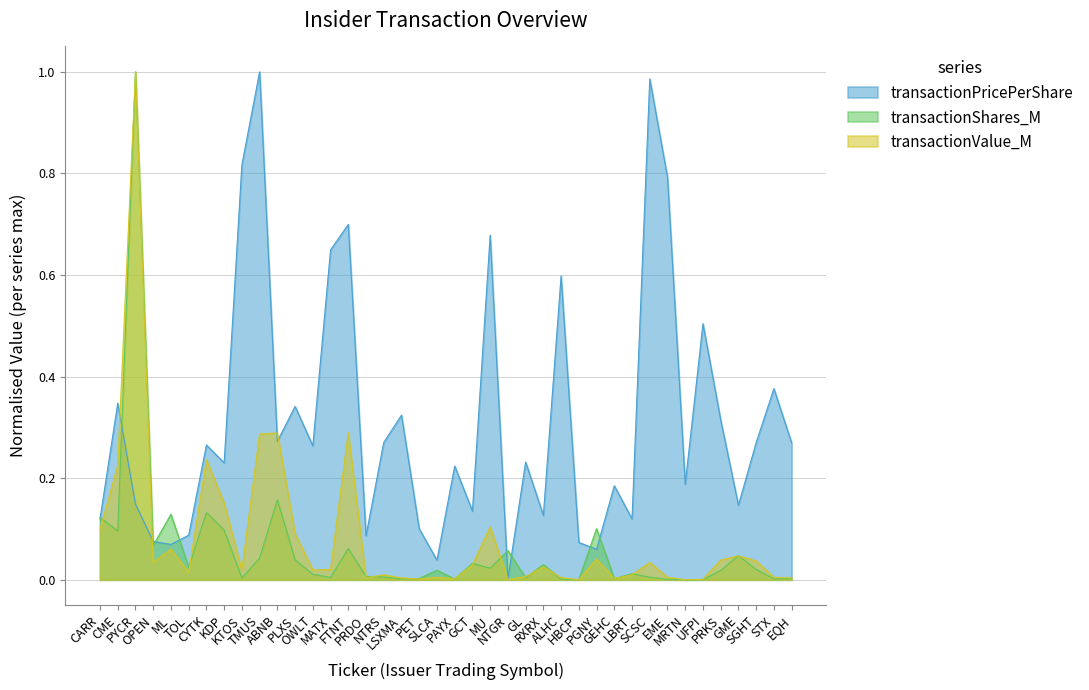

Reading left to right, transcribe all the data shown in this chart.

transactionPricePerShare: CARR=0.1	CME=0.3	PYCR=0.1	OPEN=0.1	ML=0.1	TOL=0.1	CYTK=0.3	KDP=0.2	KTOS=0.8	TMUS=1.0	ABNB=0.3	PLXS=0.3	OWLT=0.3	MATX=0.6	FTNT=0.7	PRDO=0.1	NTRS=0.3	LSXMA=0.3	PET=0.1	SLCA=0.0	PAYX=0.2	GCT=0.1	MU=0.7	NTGR=0.0	GL=0.2	RXRX=0.1	ALHC=0.6	HBCP=0.1	PGNY=0.1	GEHC=0.2	LBRT=0.1	SCSC=1.0	EME=0.8	MRTN=0.2	UFPI=0.5	PRKS=0.3	GME=0.1	SGHT=0.3	STX=0.4	EQH=0.3
transactionShares_M: CARR=0.1	CME=0.1	PYCR=1.0	OPEN=0.1	ML=0.1	TOL=0.0	CYTK=0.1	KDP=0.1	KTOS=0.0	TMUS=0.0	ABNB=0.2	PLXS=0.0	OWLT=0.0	MATX=0.0	FTNT=0.1	PRDO=0.0	NTRS=0.0	LSXMA=0.0	PET=0.0	SLCA=0.0	PAYX=0.0	GCT=0.0	MU=0.0	NTGR=0.1	GL=0.0	RXRX=0.0	ALHC=0.0	HBCP=0.0	PGNY=0.1	GEHC=0.0	LBRT=0.0	SCSC=0.0	EME=0.0	MRTN=0.0	UFPI=0.0	PRKS=0.0	GME=0.0	SGHT=0.0	STX=0.0	EQH=0.0
transactionValue_M: CARR=0.1	CME=0.2	PYCR=1.0	OPEN=0.0	ML=0.1	TOL=0.0	CYTK=0.2	KDP=0.2	KTOS=0.0	TMUS=0.3	ABNB=0.3	PLXS=0.1	OWLT=0.0	MATX=0.0	FTNT=0.3	PRDO=0.0	NTRS=0.0	LSXMA=0.0	PET=0.0	SLCA=0.0	PAYX=0.0	GCT=0.0	MU=0.1	NTGR=0.0	GL=0.0	RXRX=0.0	ALHC=0.0	HBCP=0.0	PGNY=0.0	GEHC=0.0	LBRT=0.0	SCSC=0.0	EME=0.0	MRTN=0.0	UFPI=0.0	PRKS=0.0	GME=0.0	SGHT=0.0	STX=0.0	EQH=0.0